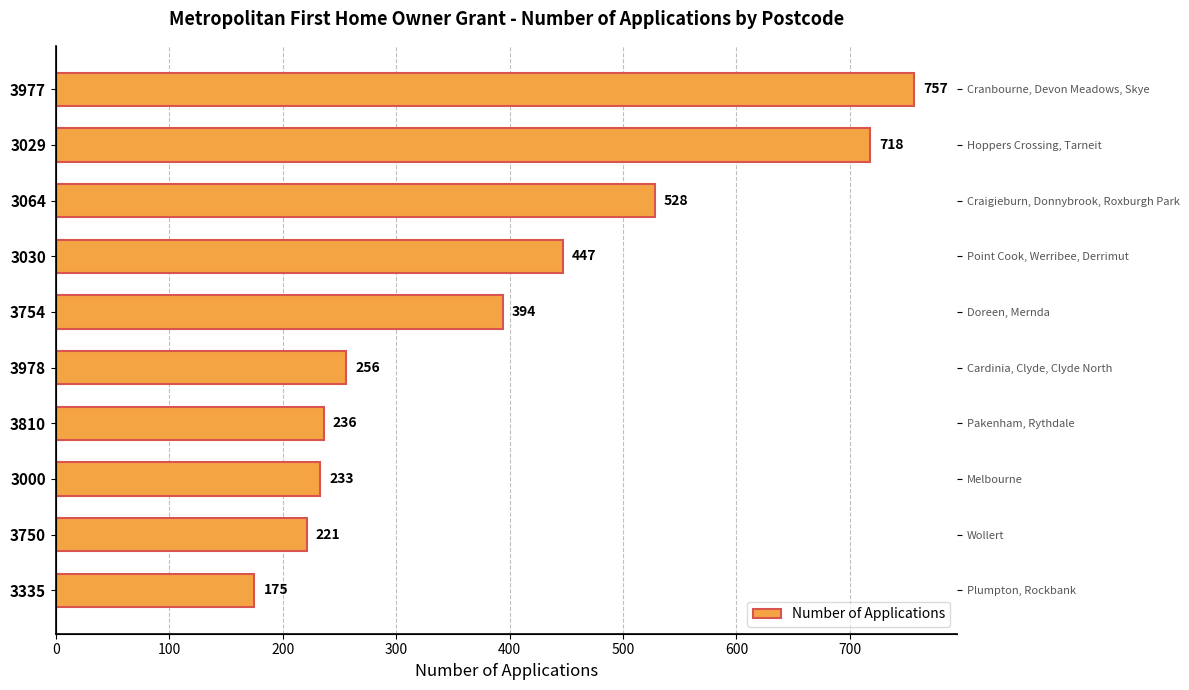

Read the value at 3977, to the nearest 10.

760